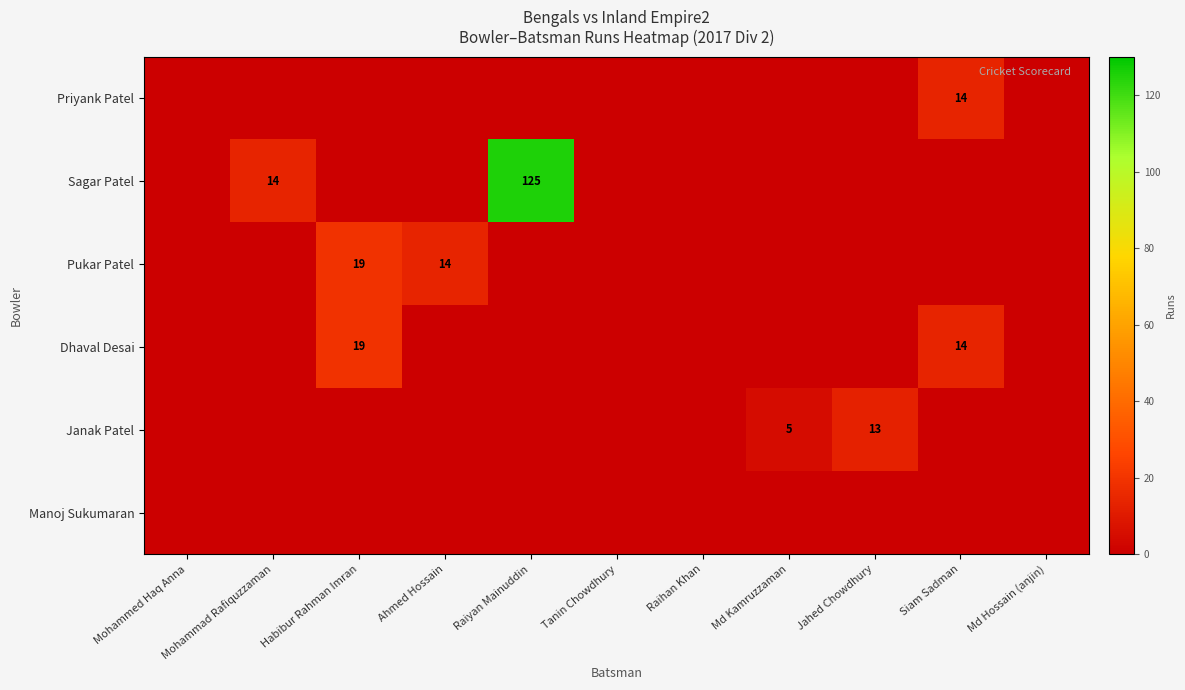

Is it true that Dhaval Desai equals 19 at Habibur Rahman Imran?

True